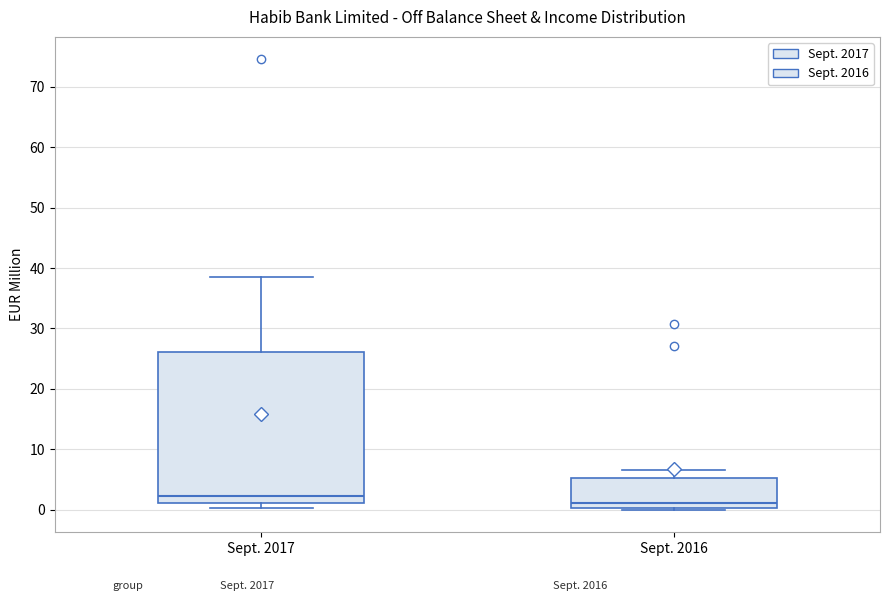

Where does the upper whisker of the box for Sept. 2016 end on the y-axis? The values are not printed on the chart, so give them approximately, as read against the axis.

7